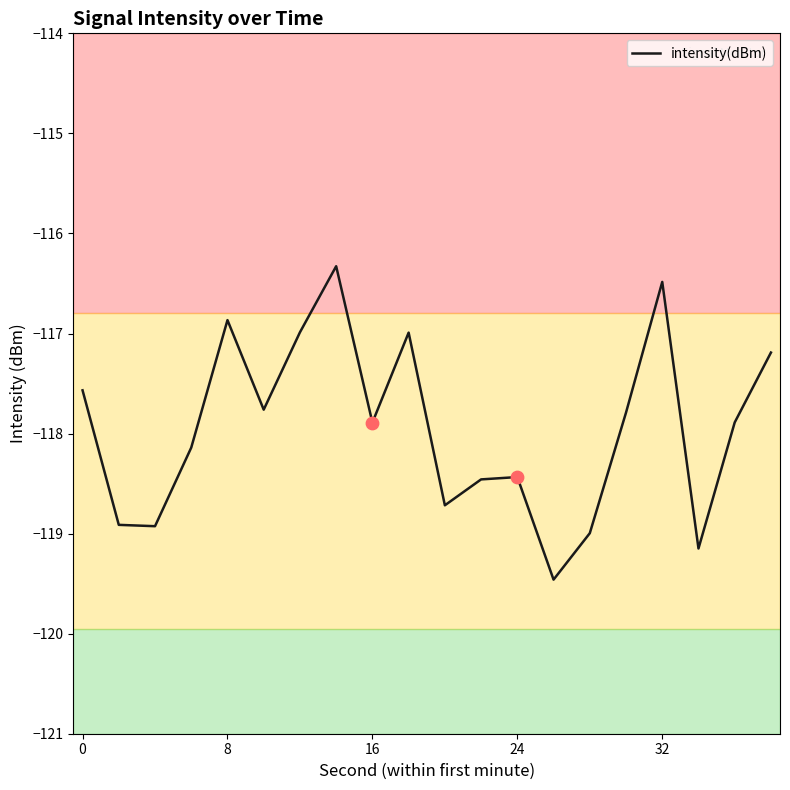

What is the greatest value displayed?

-116.3